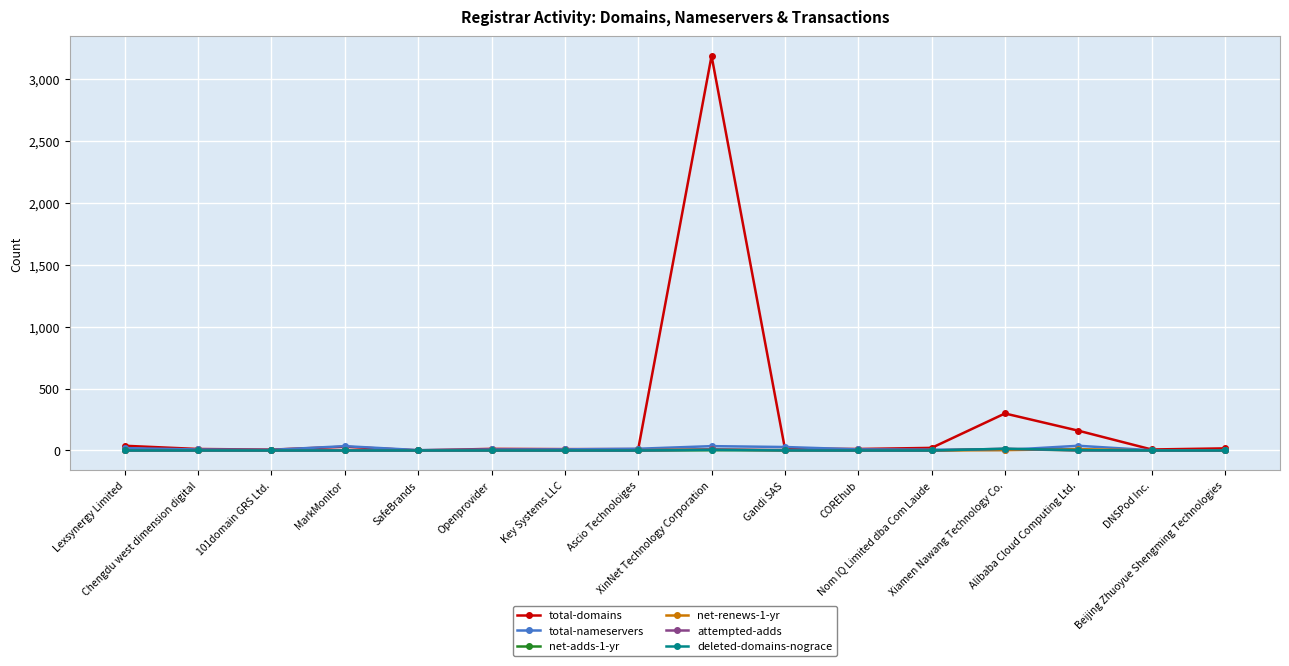

Which series has the largest range (max minus min)?

total-domains